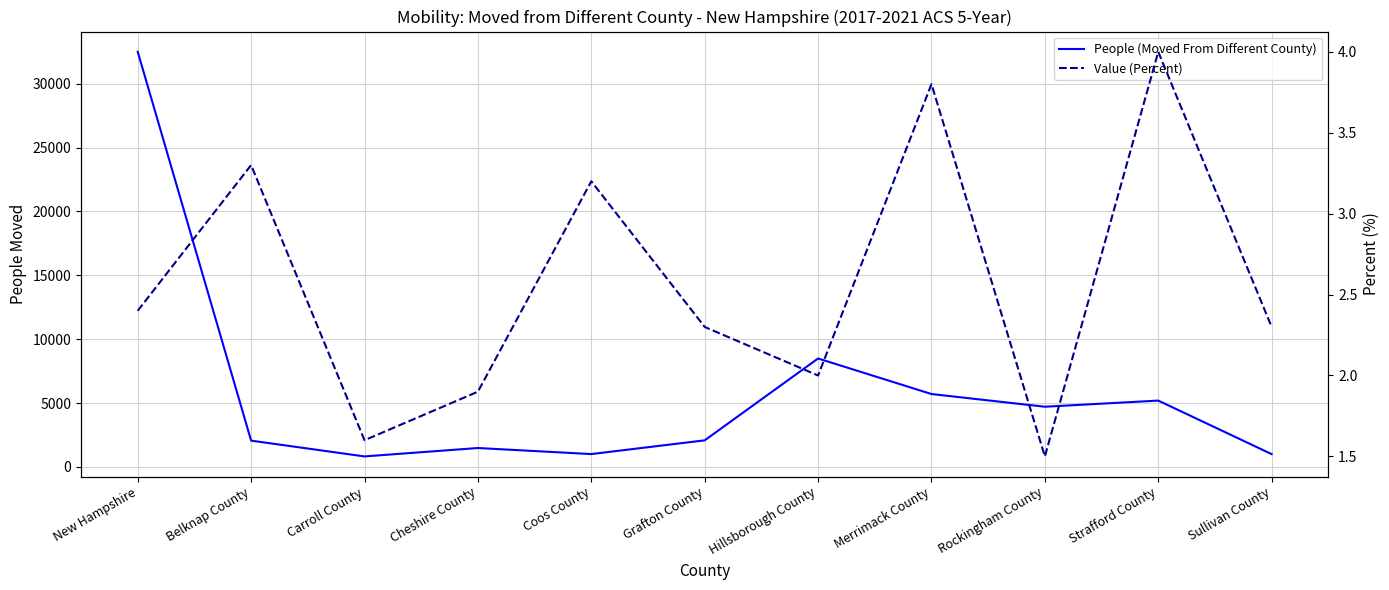

How many lines are shown in the chart?

2